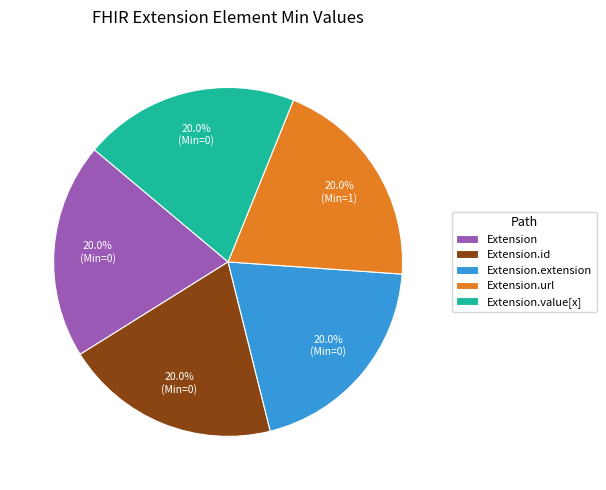

What is the ratio of the value at Extension.extension to the value at Extension.url?

1.0